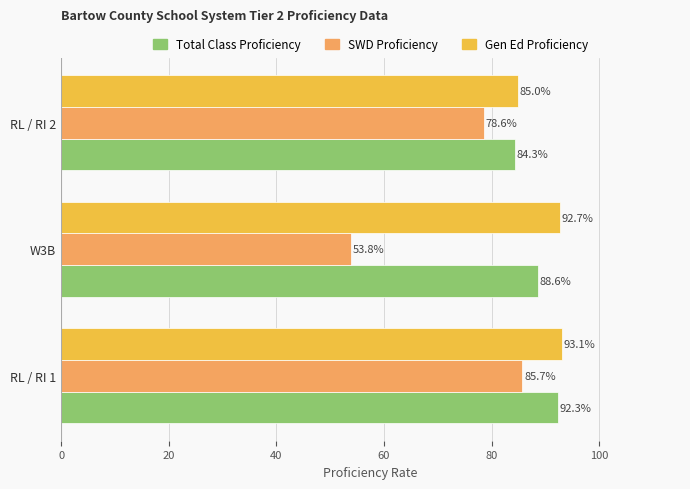

How many distinct data groups are displayed?

3